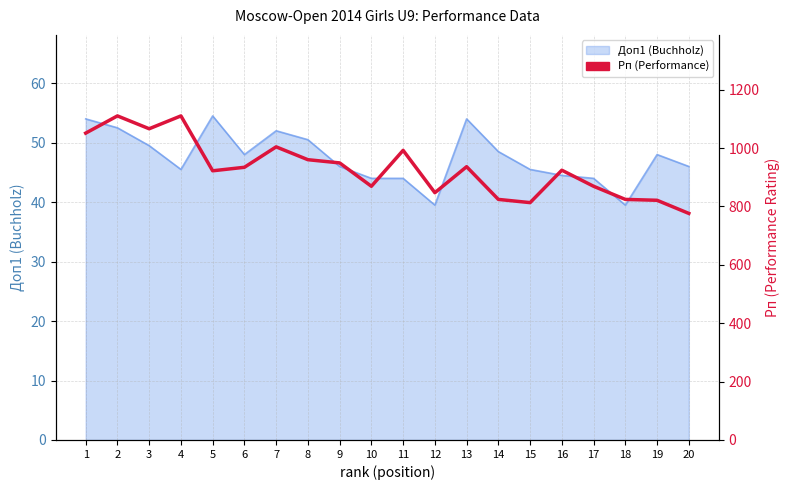

Which category has the highest value across all series?

2